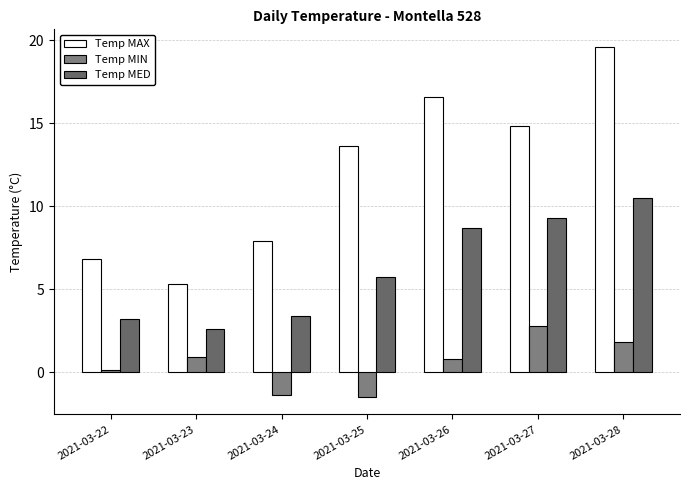

How many bars are there in each group?

3